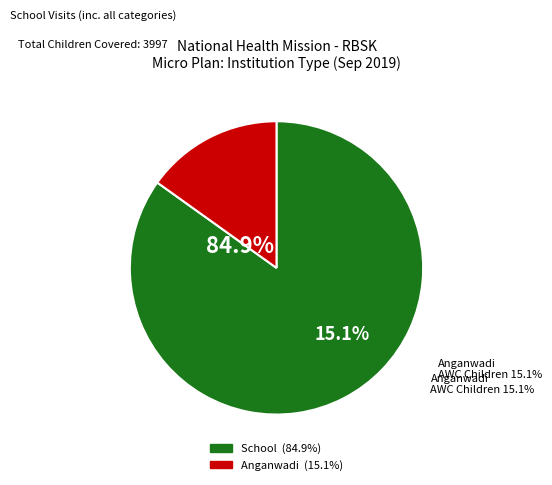

Which has a higher value, School or Anganwadi?

School